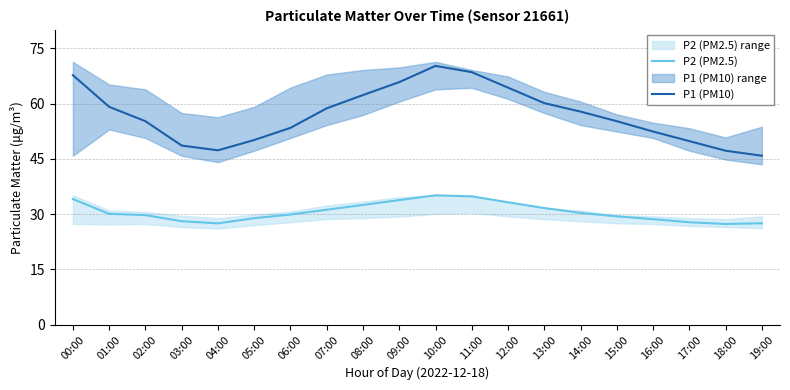

What are all the series names shown in the legend?

P2 (PM2.5), P1 (PM10)